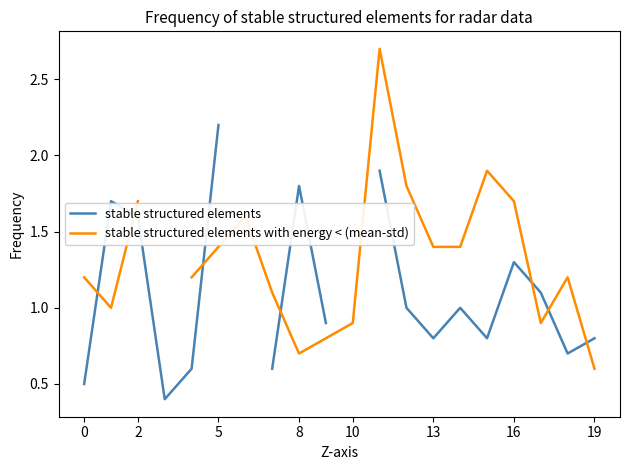

What is the difference between the maximum and minimum values in the stable structured elements with energy < (mean-std) series?

2.1